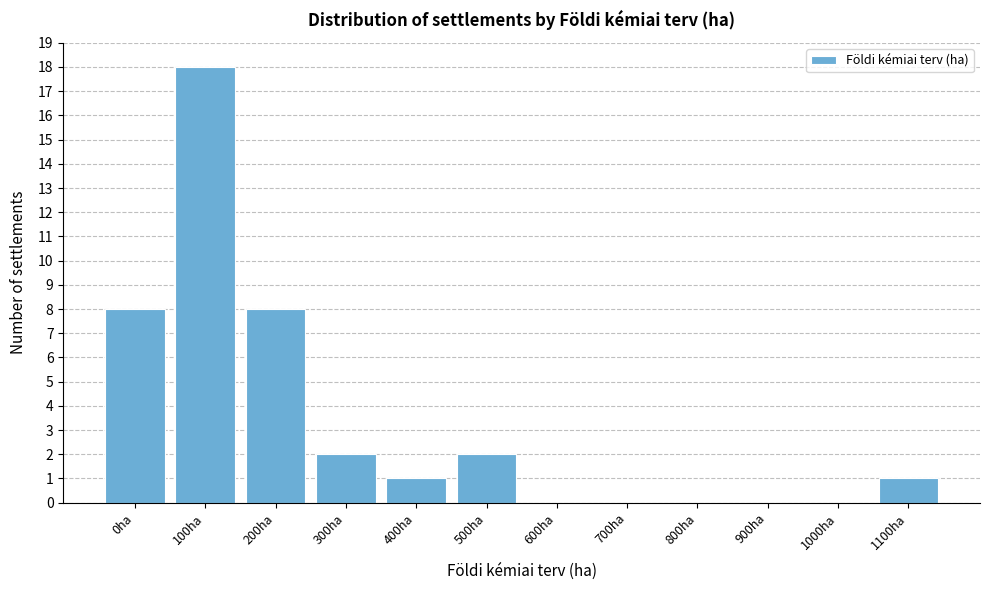

Reading left to right, extract all data points from this chart.

0ha=8	100ha=18	200ha=8	300ha=2	400ha=1	500ha=2	600ha=0	700ha=0	800ha=0	900ha=0	1000ha=0	1100ha=1